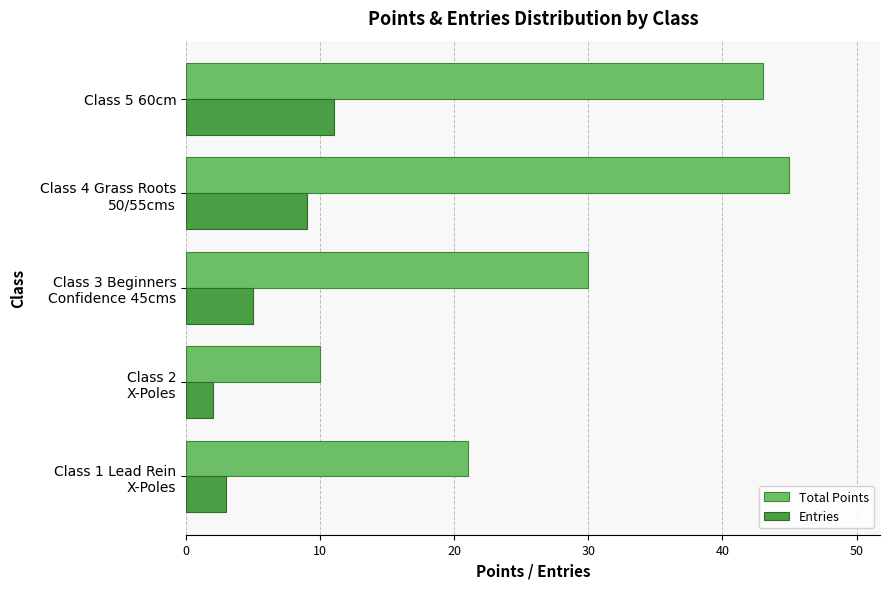

How many values in the Total Points series are below 30?

2